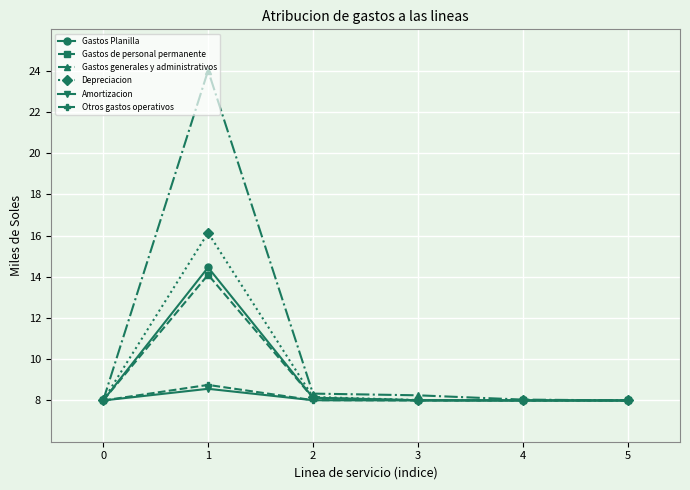

Between 2 and 5, which series saw the biggest shift?

Gastos generales y administrativos